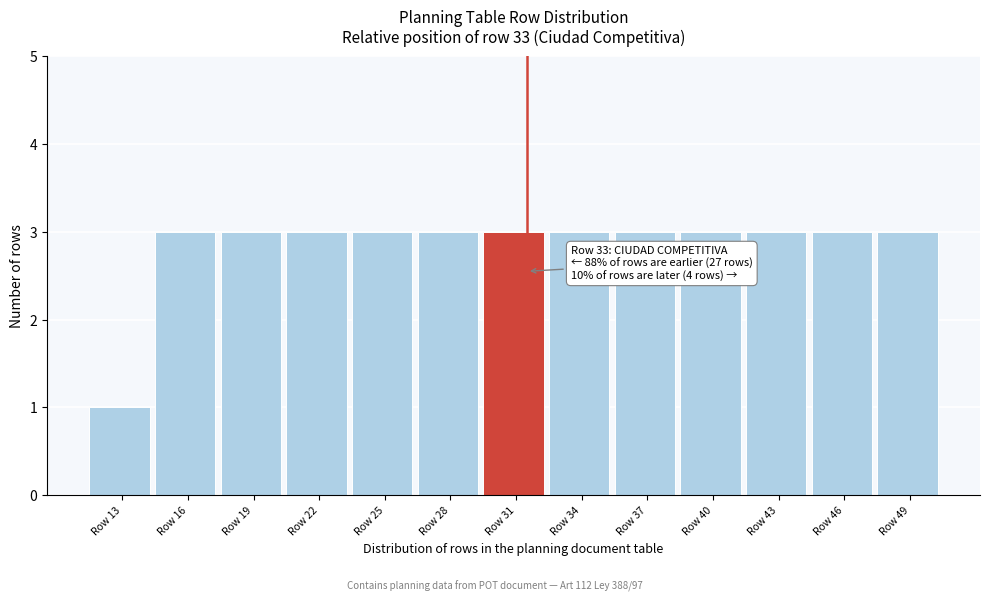

Reading right to left, transcribe all the data shown in this chart.

3	3	3	3	3	3	3	3	3	3	3	3	1